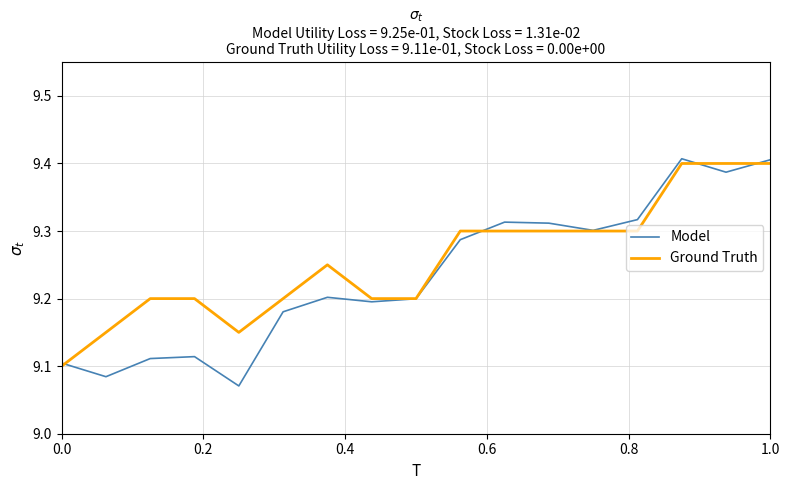

Which series has the widest spread of values?

Model